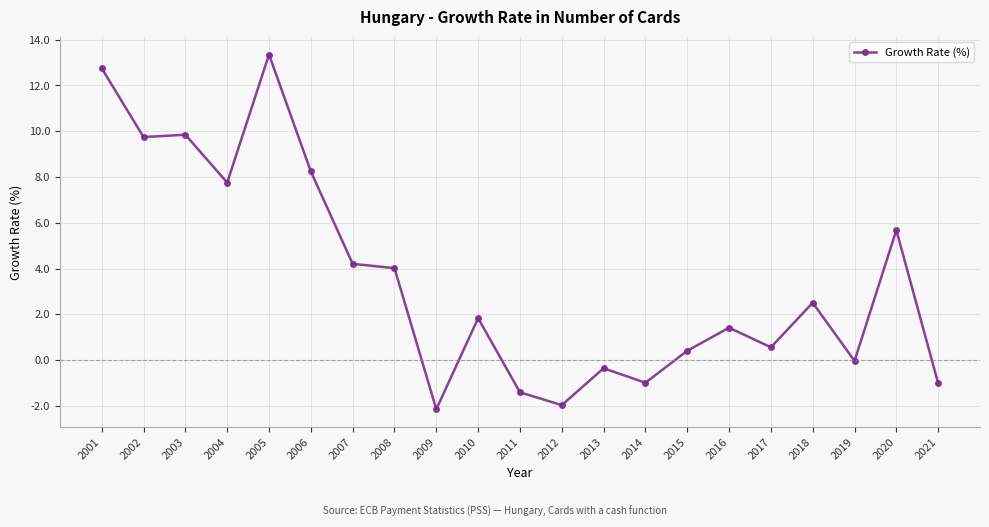

What is the average value?

3.5